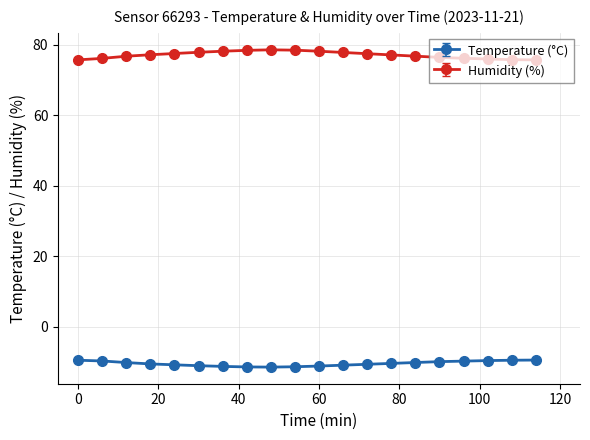

What is the greatest value displayed?

78.5